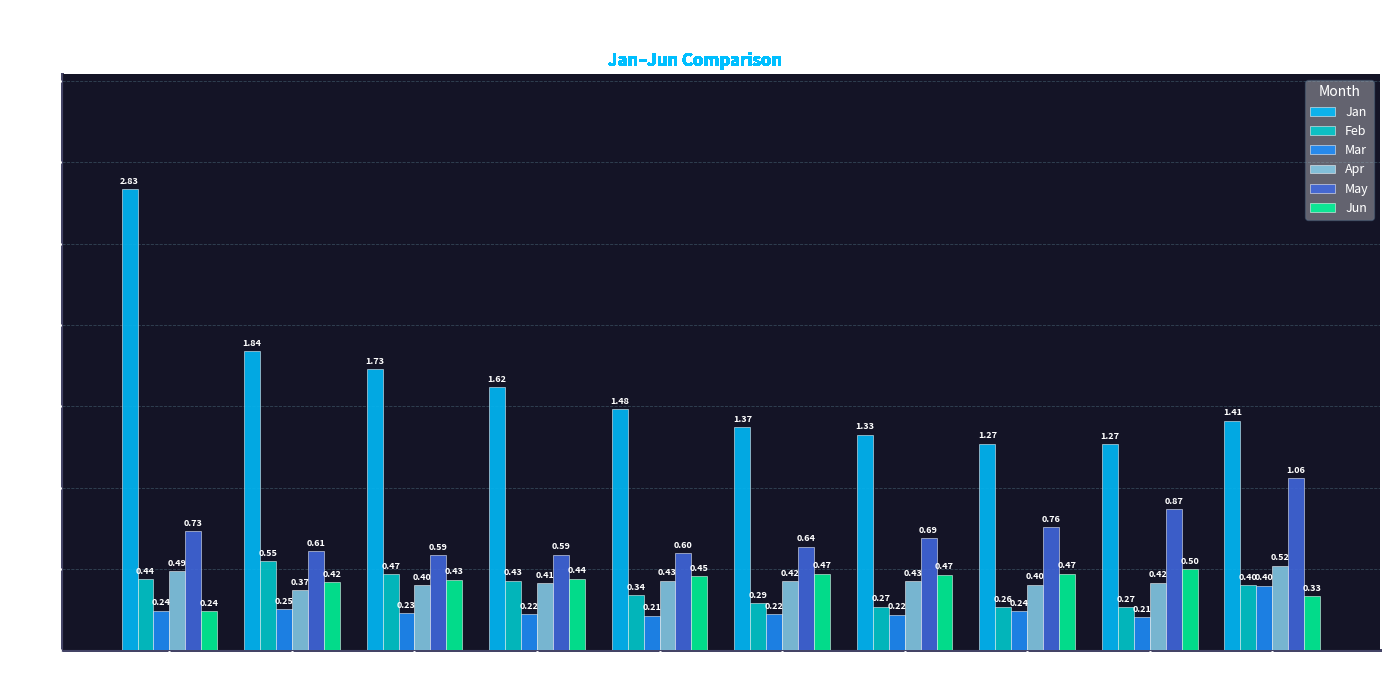

What are all the series names shown in the legend?

Jan, Feb, Mar, Apr, May, Jun